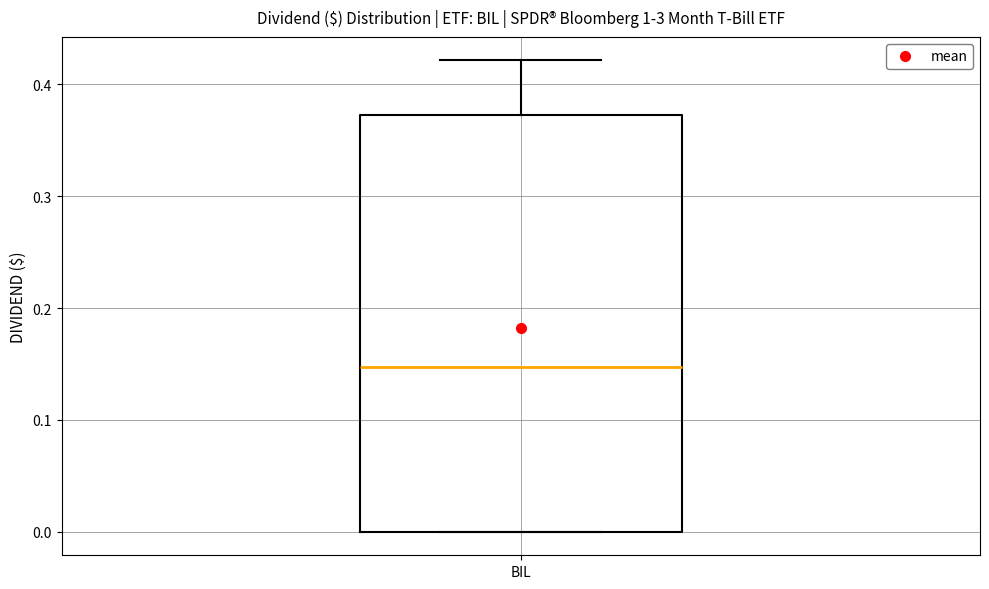

Transcribe this box plot: give where the median line is, the range the box spans, and where the two whiskers end, as read against the y-axis. The values are not printed on the chart, so give them approximately, as read against the axis.

median 0.15, box 0.00 to 0.37, whiskers 0.00 to 0.42